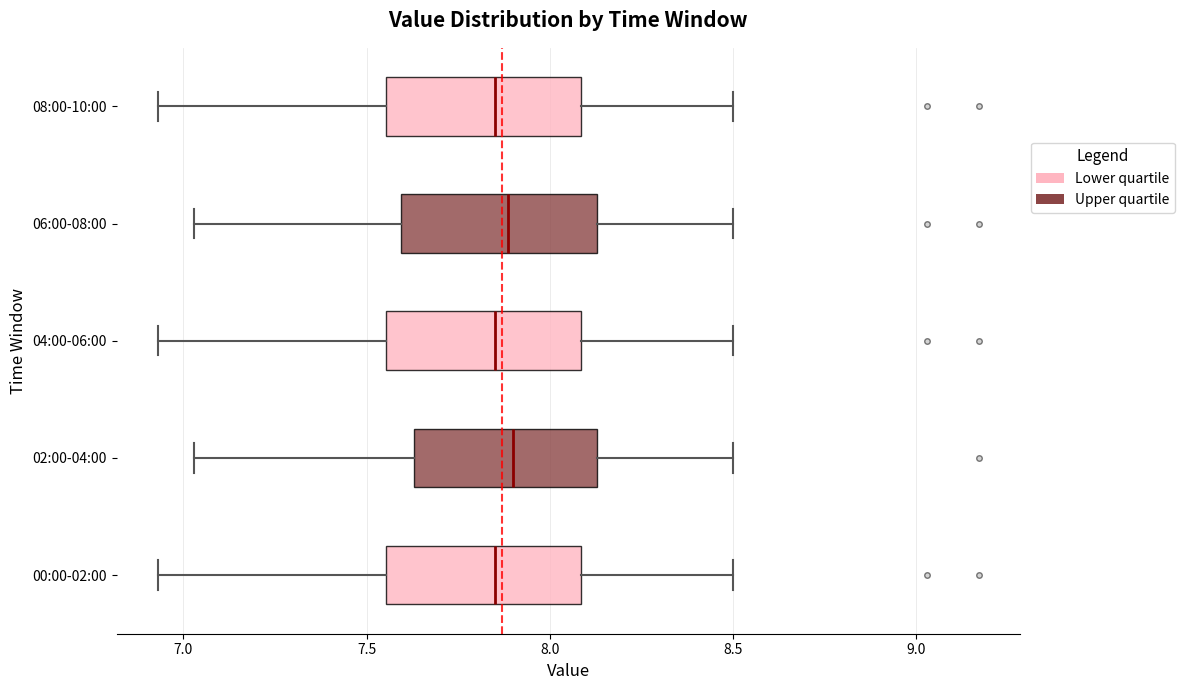

Where does the median line of the box for 08:00-10:00 sit on the x-axis? The values are not printed on the chart, so give them approximately, as read against the axis.

7.85